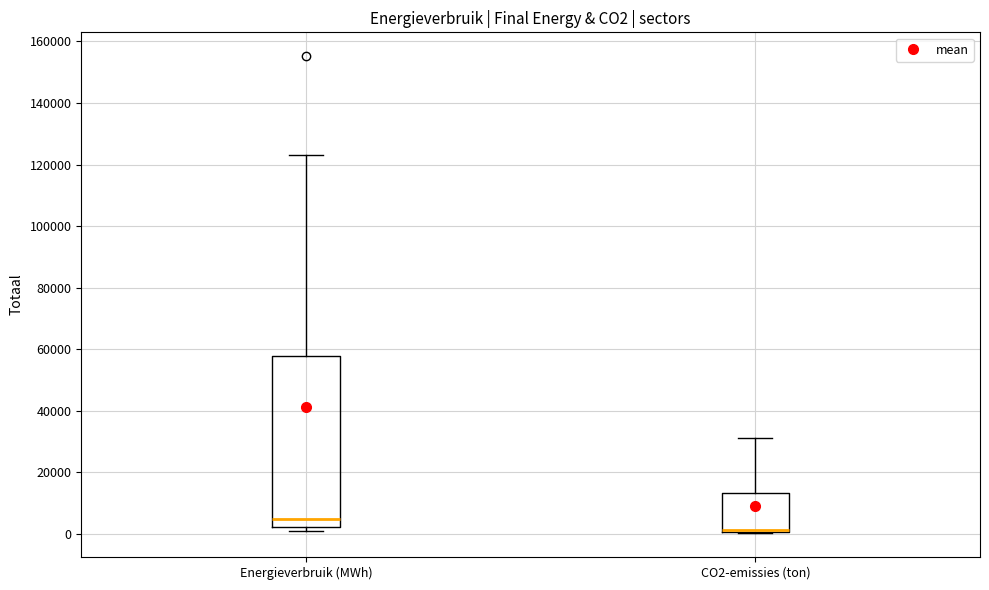

Comparing the boxes themselves (not the whiskers), which one is the tallest?

Energieverbruik (MWh)